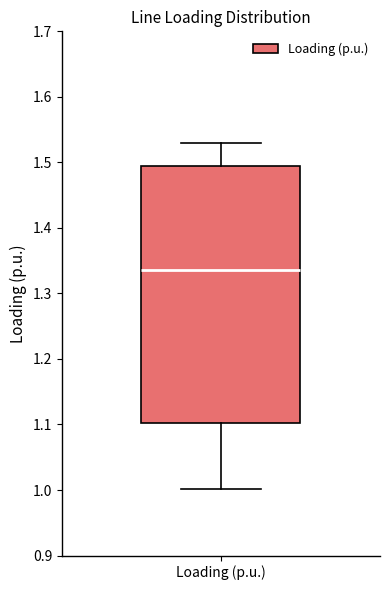

Where does the median line of the box for Loading (p.u.) sit on the y-axis? The values are not printed on the chart, so give them approximately, as read against the axis.

1.34